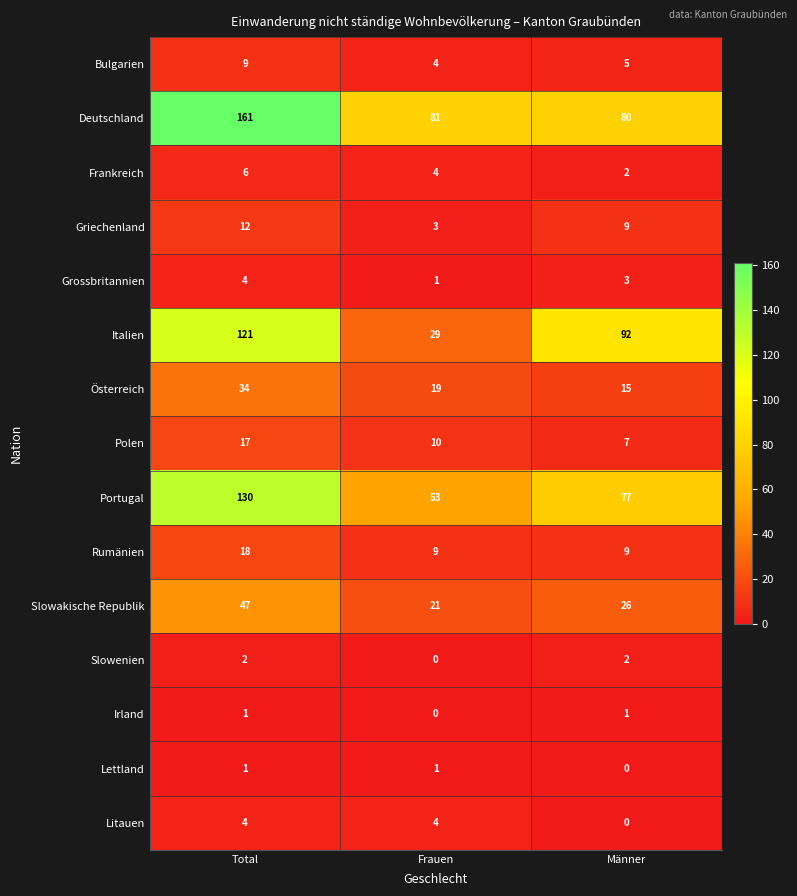

What is the sum of all Frankreich values?

12